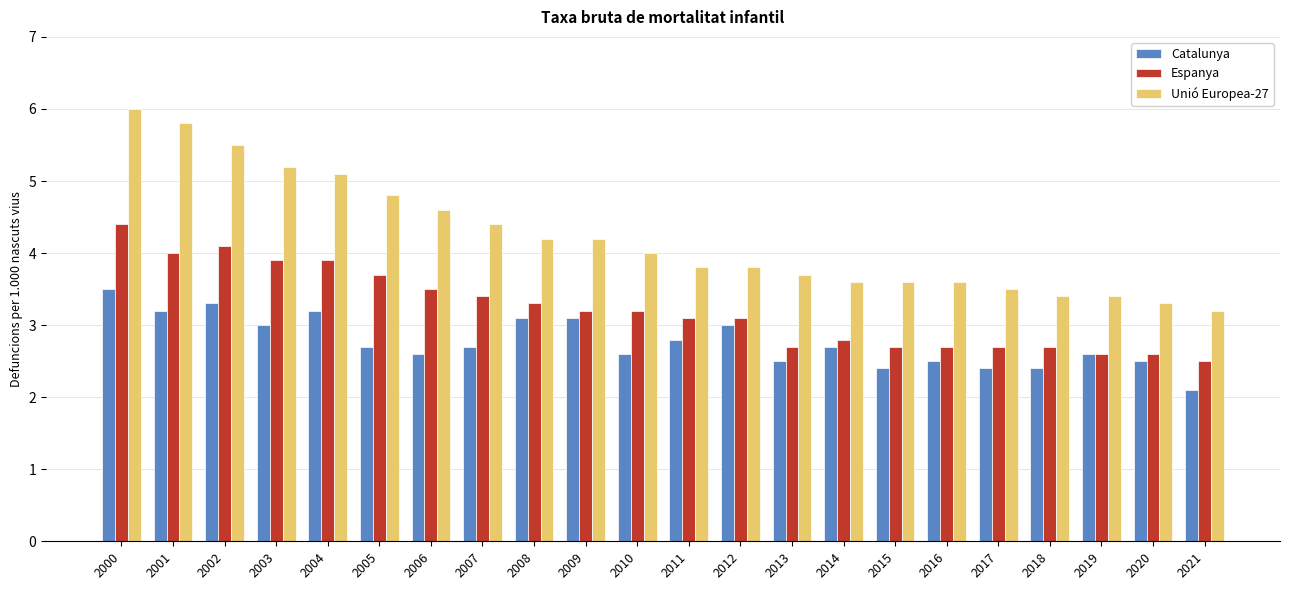

List the series in order of their peak value, lowest first.

Catalunya, Espanya, Unió Europea-27